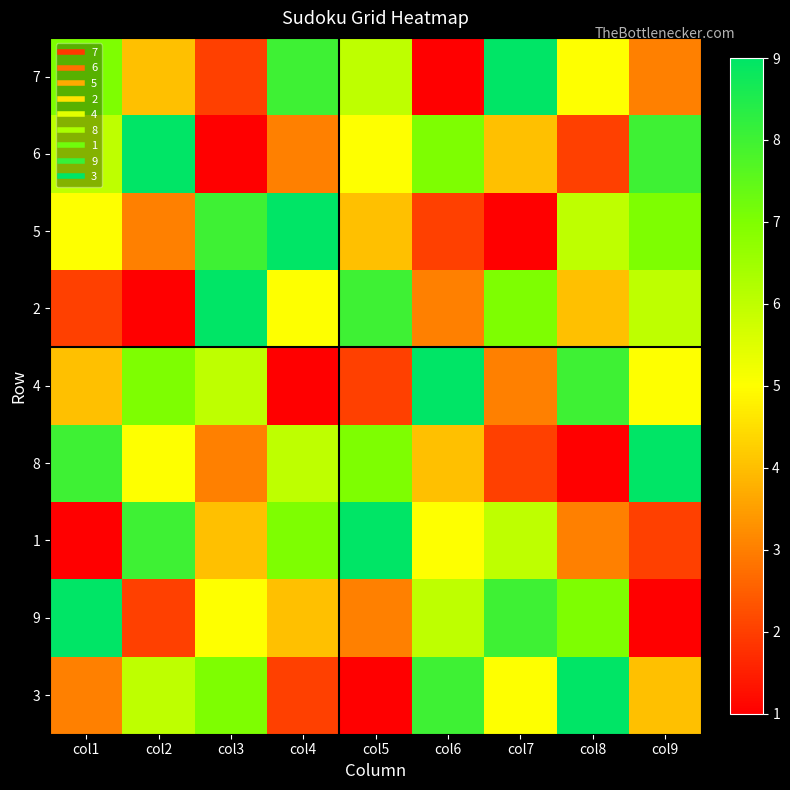

Reading left to right, extract all data points from this chart.

7: col1=7	col2=4	col3=2	col4=8	col5=6	col6=1	col7=9	col8=5	col9=3
6: col1=6	col2=9	col3=1	col4=3	col5=5	col6=7	col7=4	col8=2	col9=8
5: col1=5	col2=3	col3=8	col4=9	col5=4	col6=2	col7=1	col8=6	col9=7
2: col1=2	col2=1	col3=9	col4=5	col5=8	col6=3	col7=7	col8=4	col9=6
4: col1=4	col2=7	col3=6	col4=1	col5=2	col6=9	col7=3	col8=8	col9=5
8: col1=8	col2=5	col3=3	col4=6	col5=7	col6=4	col7=2	col8=1	col9=9
1: col1=1	col2=8	col3=4	col4=7	col5=9	col6=5	col7=6	col8=3	col9=2
9: col1=9	col2=2	col3=5	col4=4	col5=3	col6=6	col7=8	col8=7	col9=1
3: col1=3	col2=6	col3=7	col4=2	col5=1	col6=8	col7=5	col8=9	col9=4